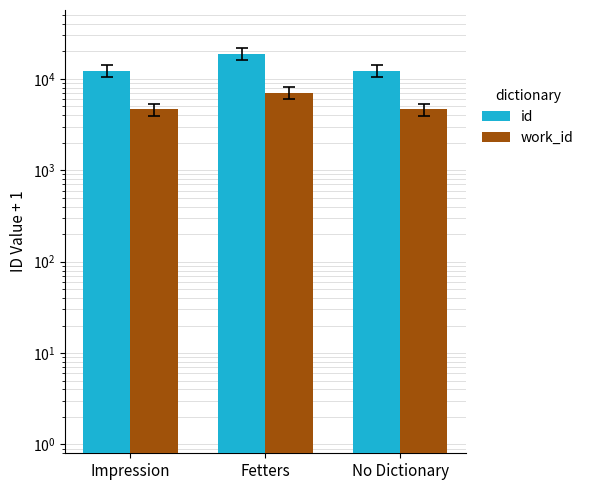

Reading left to right, extract all data points from this chart.

id: 12228	18927	12208
work_id: 4648	7016	4633